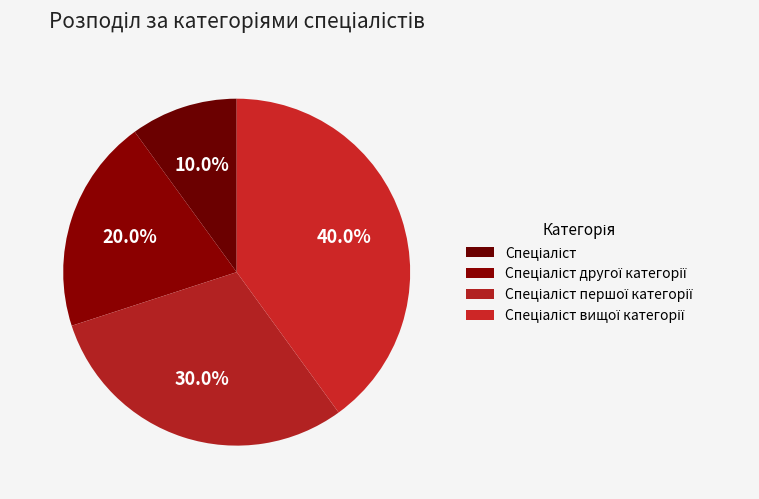

How many slices are in this pie chart?

4